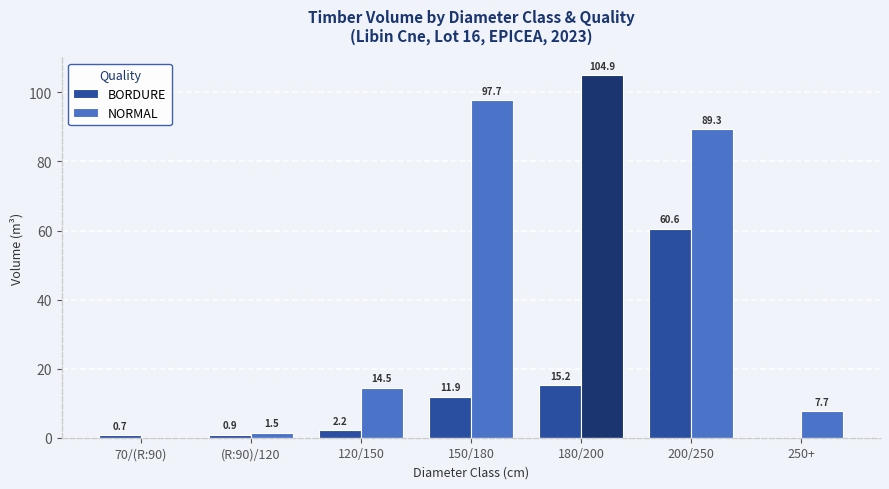

What is the average value of the BORDURE series?

13.1